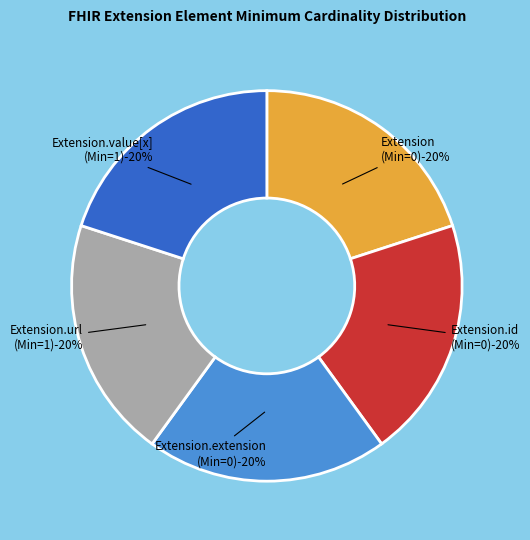

What is the smallest slice in the pie chart?

Extension